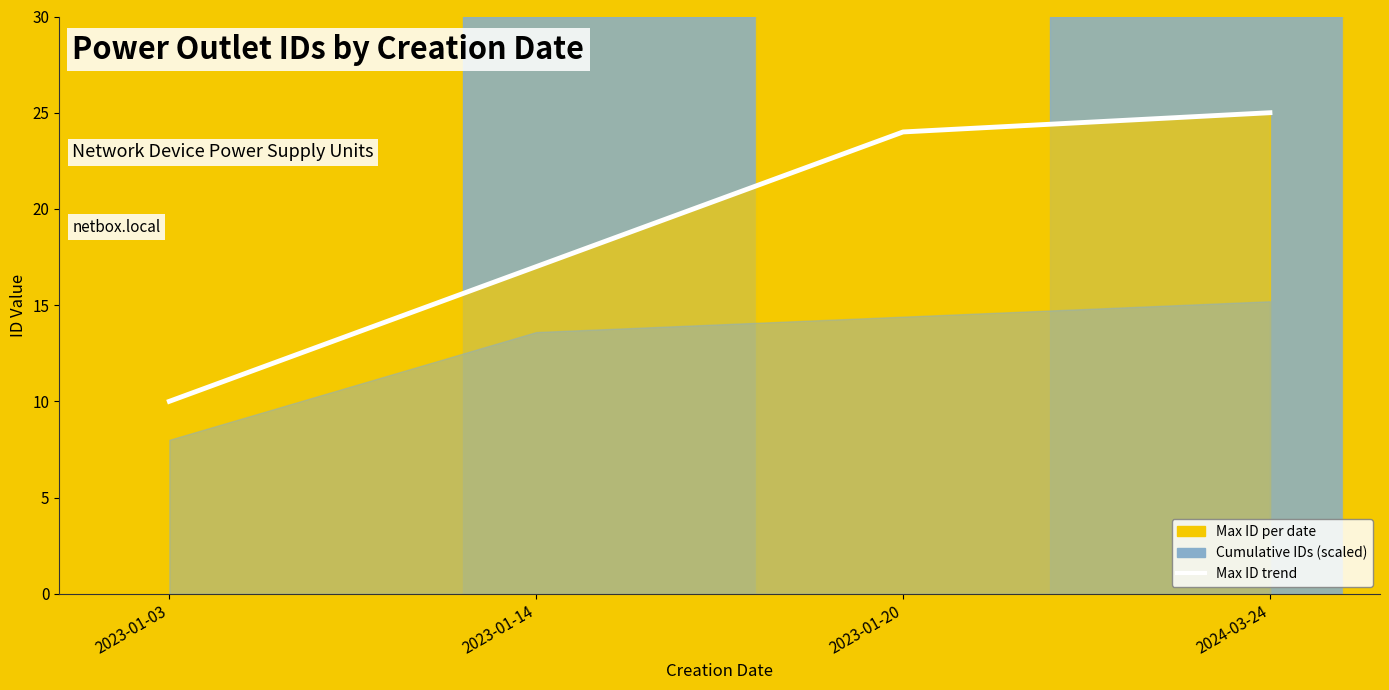

The chart shows a value of 33 at 2024-03-24. True or false?

False